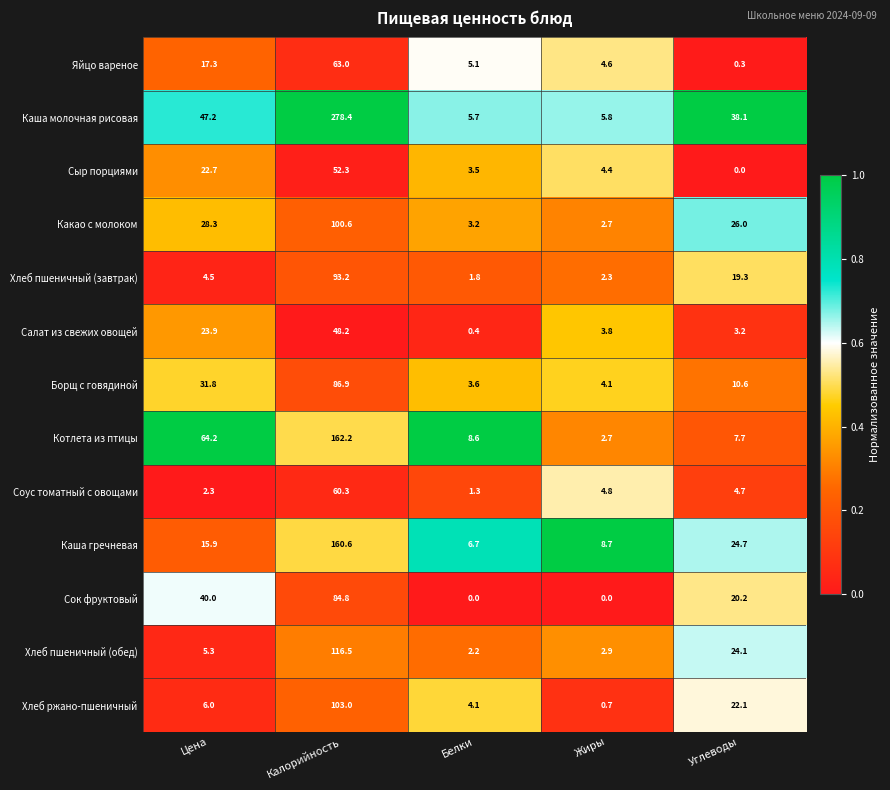

What is the difference between the Какао с молоком values at Калорийность and Белки?

97.4